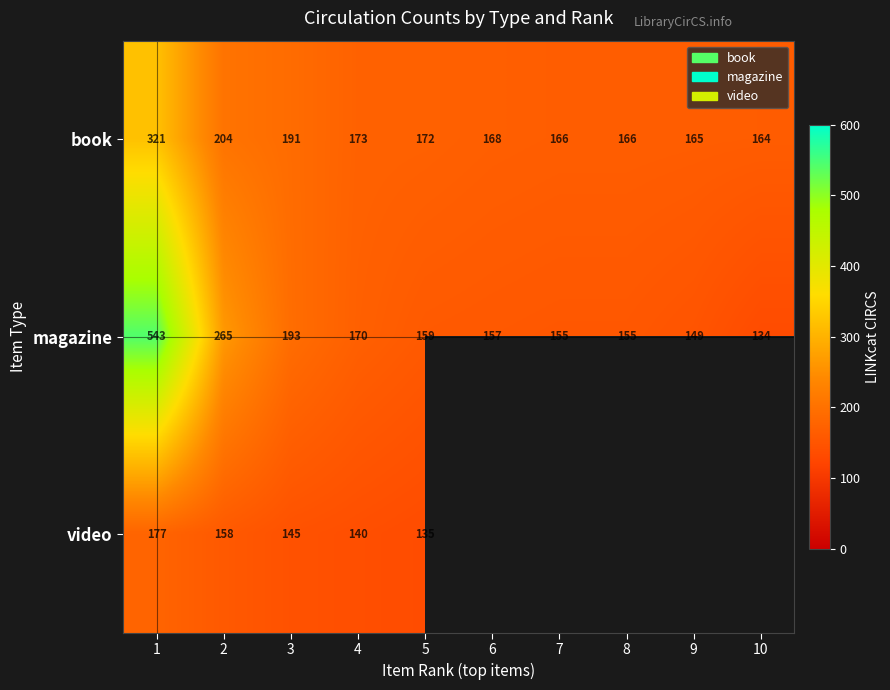

Is the value of magazine at 6 greater than the value of video at 4?

Yes